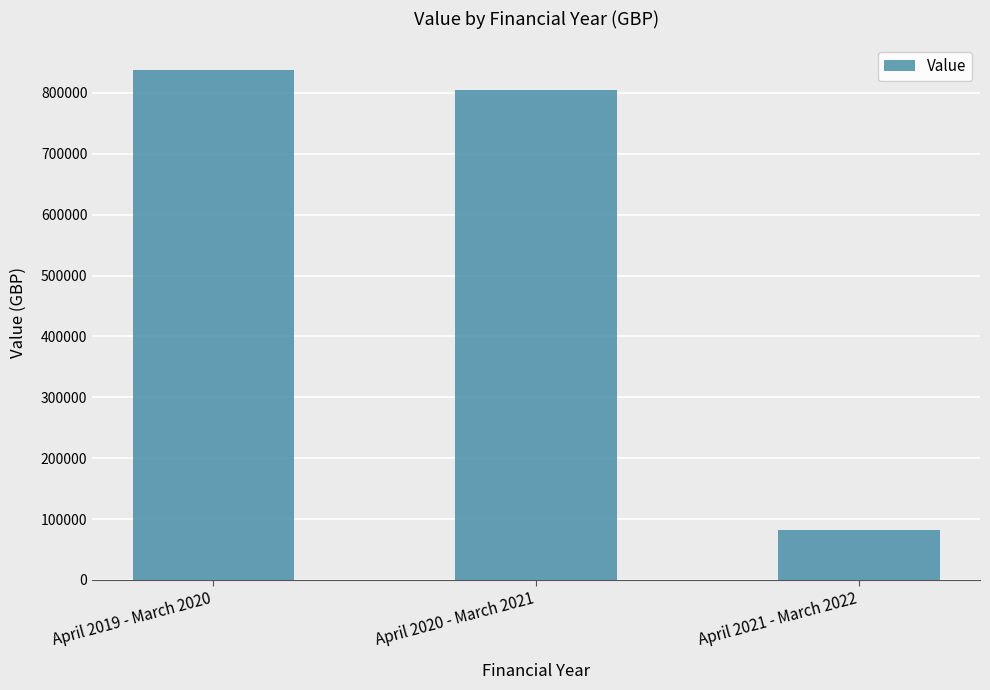

List the labels in order of value, largest first.

April 2019 - March 2020, April 2020 - March 2021, April 2021 - March 2022